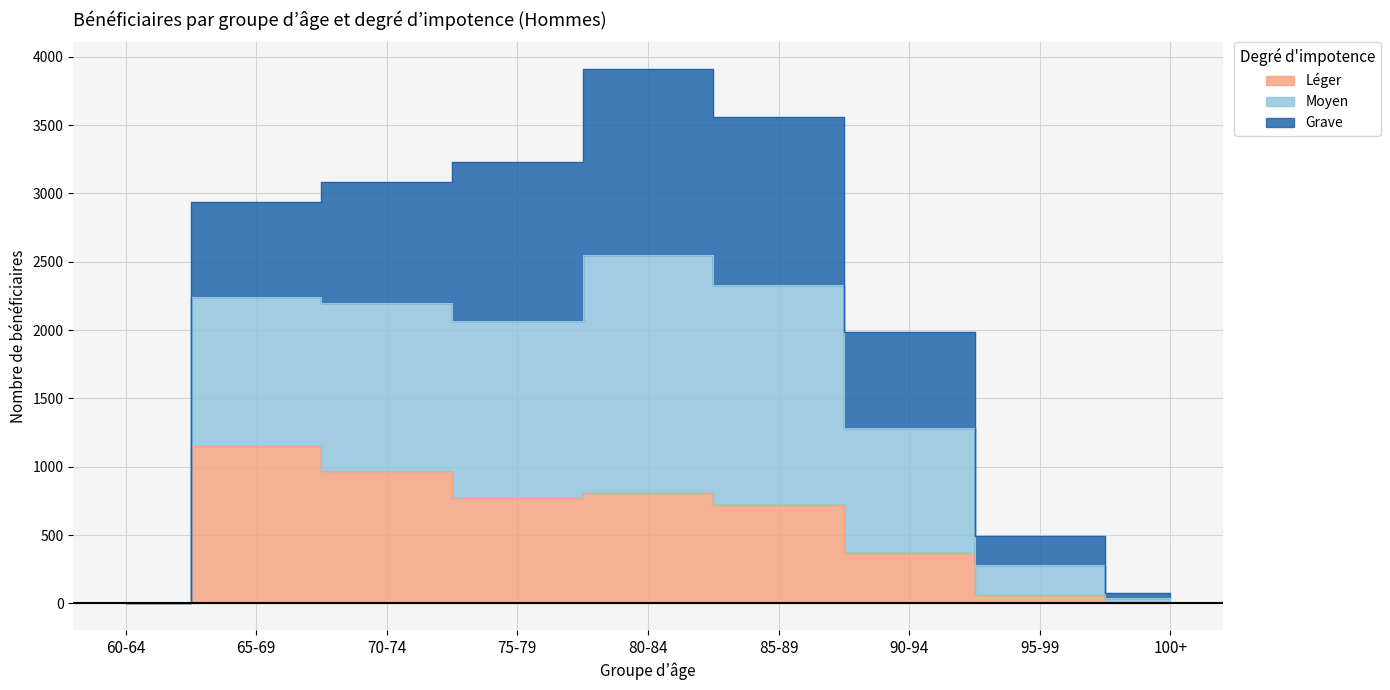

What is the label of the 6th point from the right?

75-79